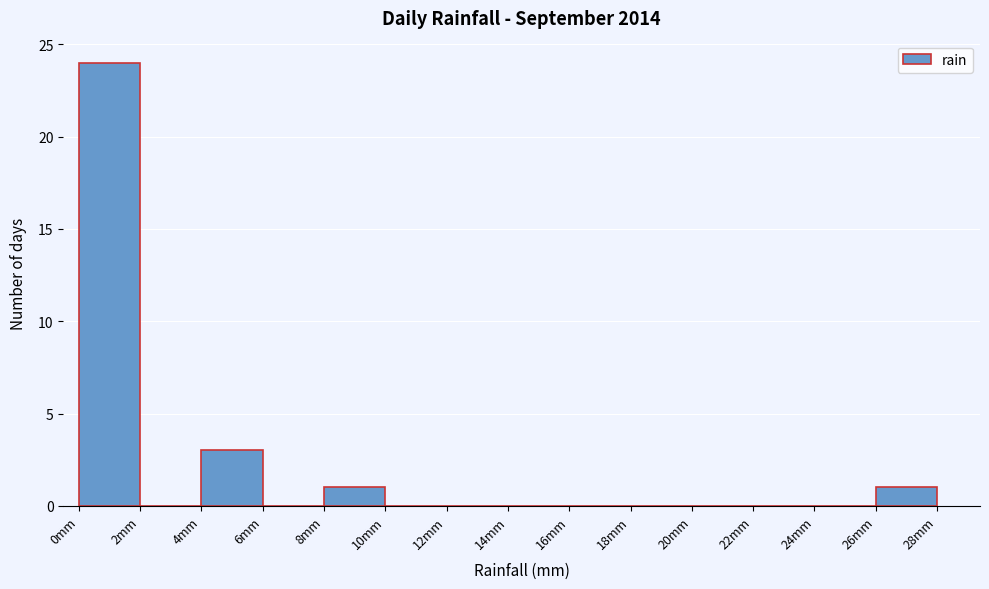

Over which range of the x-axis is the bar tallest?

0 to 2